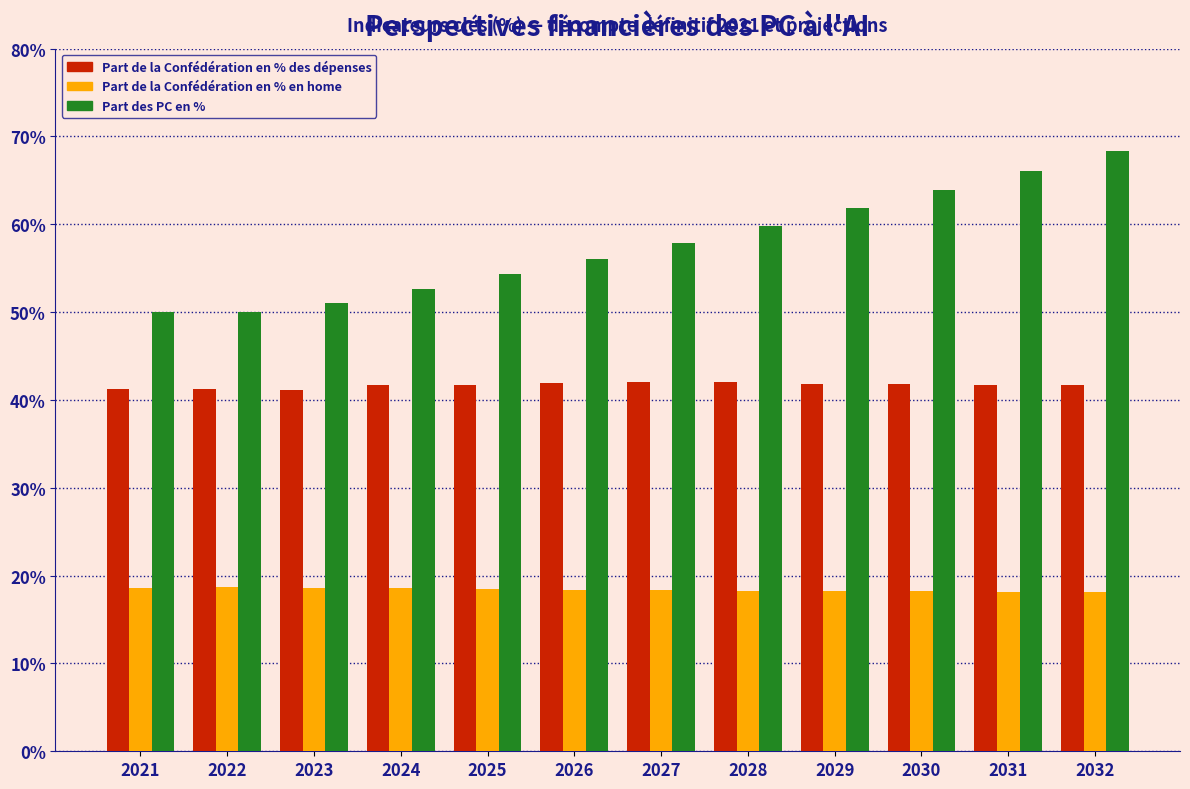

Read the Part de la Confédération en % en home value at 2032.

18.1